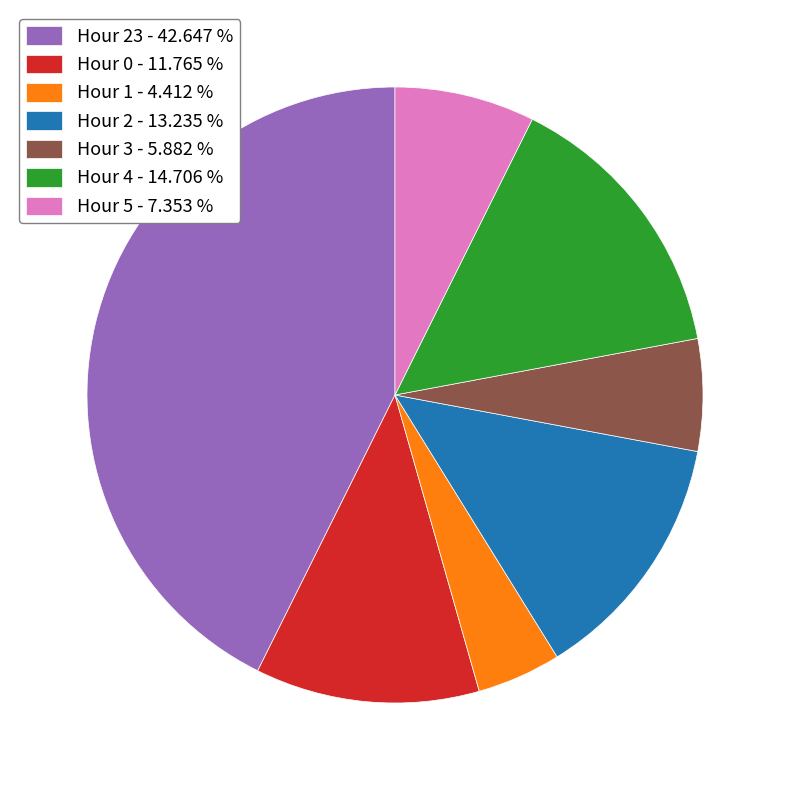

Is there any slice that represents more than half of the pie?

No